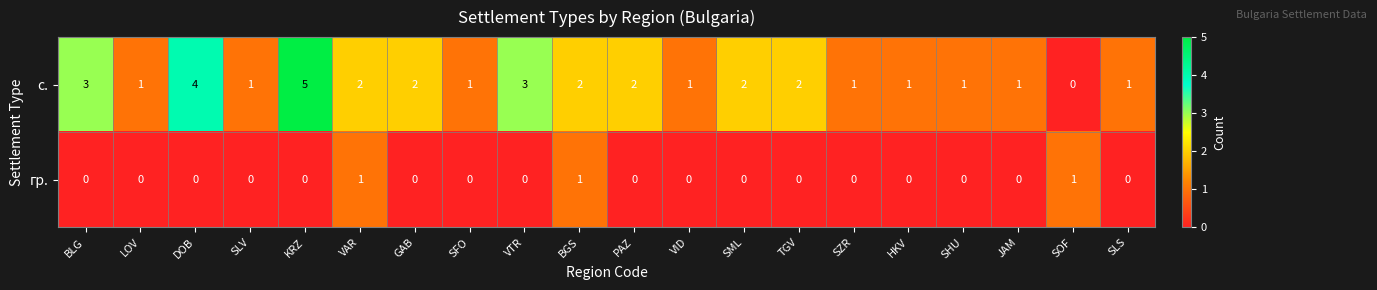

List the series in order of their peak value, highest first.

с., гр.